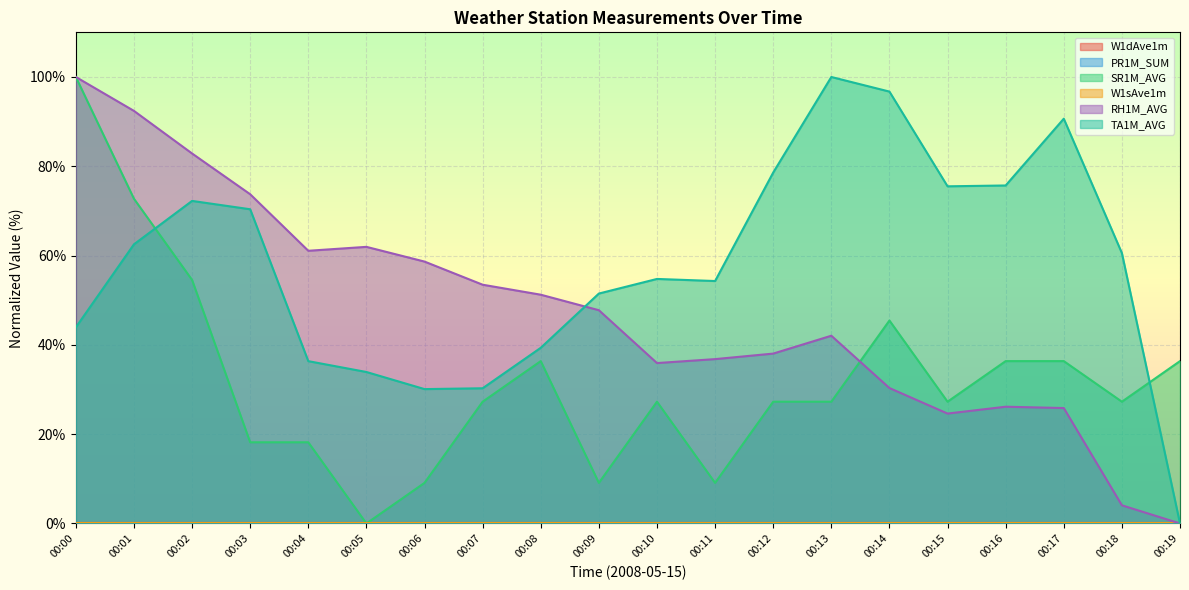

Which category has the lowest value in the TA1M_AVG series?

00:19